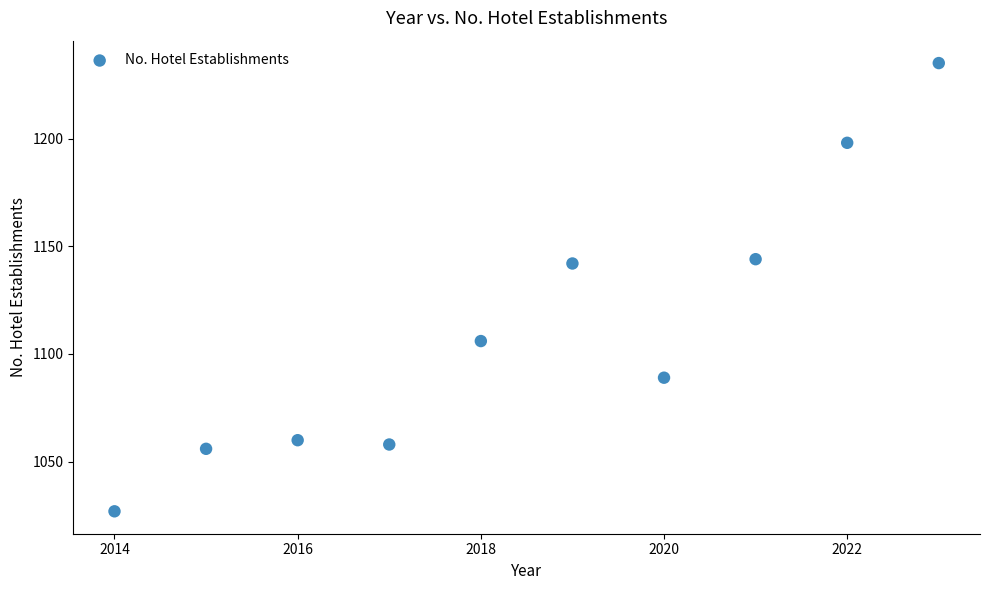

What is the average X value?

2018